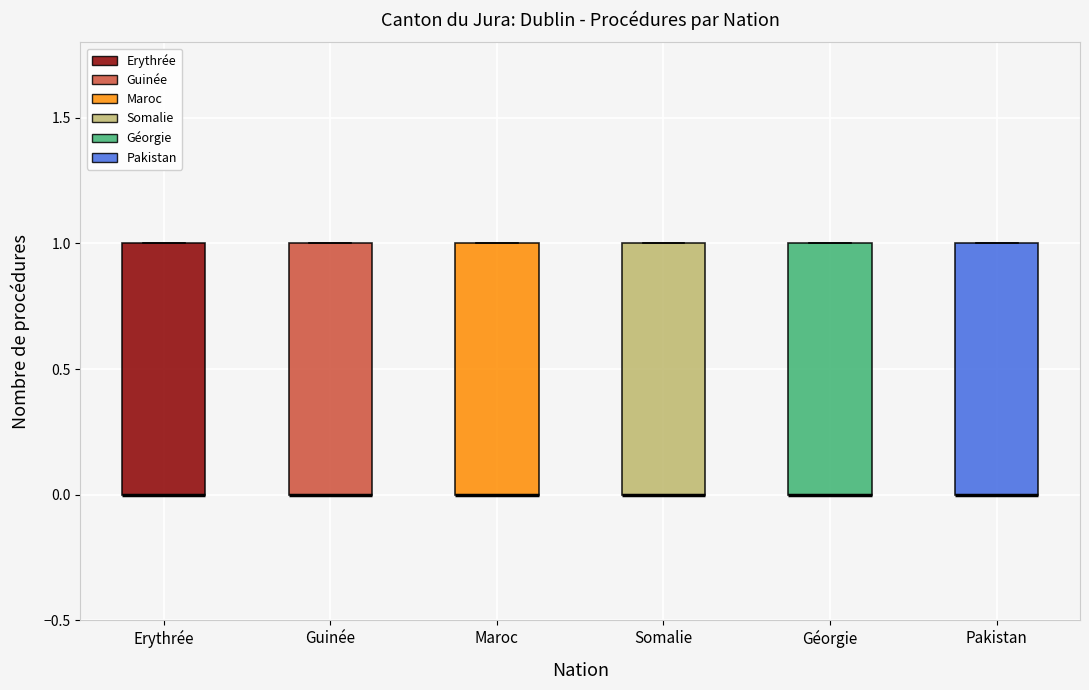

Reading left to right, transcribe this box plot: for each box, give where its median line is, the range the box spans, and where its two whiskers end, as read against the y-axis. The values are not printed on the chart, so give them approximately, as read against the axis.

Erythrée: median 0 (drawn on the box's lower edge), box 0 to 1, whiskers 0 to 1
Guinée: median 0 (drawn on the box's lower edge), box 0 to 1, whiskers 0 to 1
Maroc: median 0 (drawn on the box's lower edge), box 0 to 1, whiskers 0 to 1
Somalie: median 0 (drawn on the box's lower edge), box 0 to 1, whiskers 0 to 1
Géorgie: median 0 (drawn on the box's lower edge), box 0 to 1, whiskers 0 to 1
Pakistan: median 0 (drawn on the box's lower edge), box 0 to 1, whiskers 0 to 1